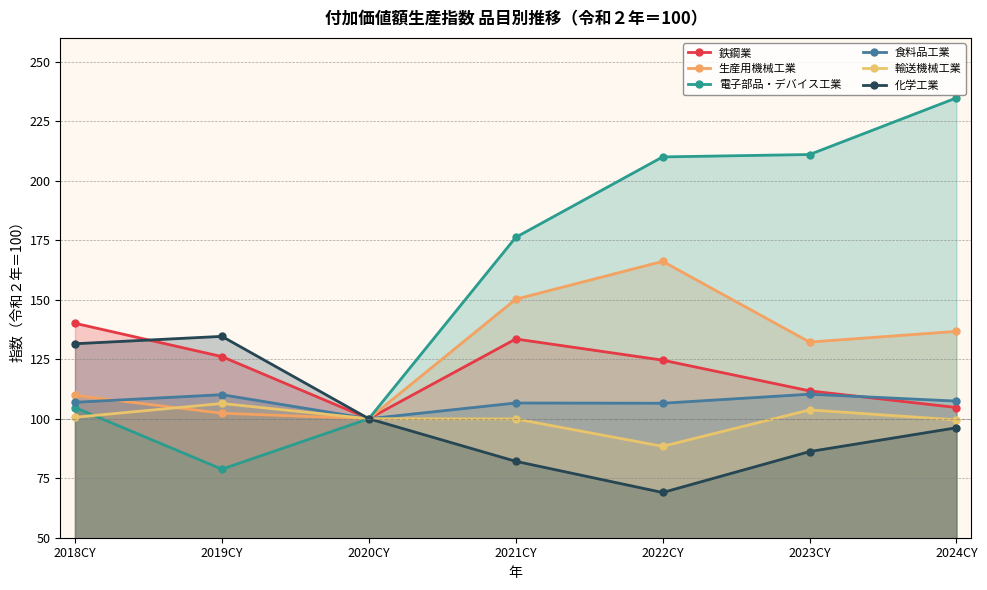

Is it true that 鉄鋼業 equals 173.6 at 2020CY?

False